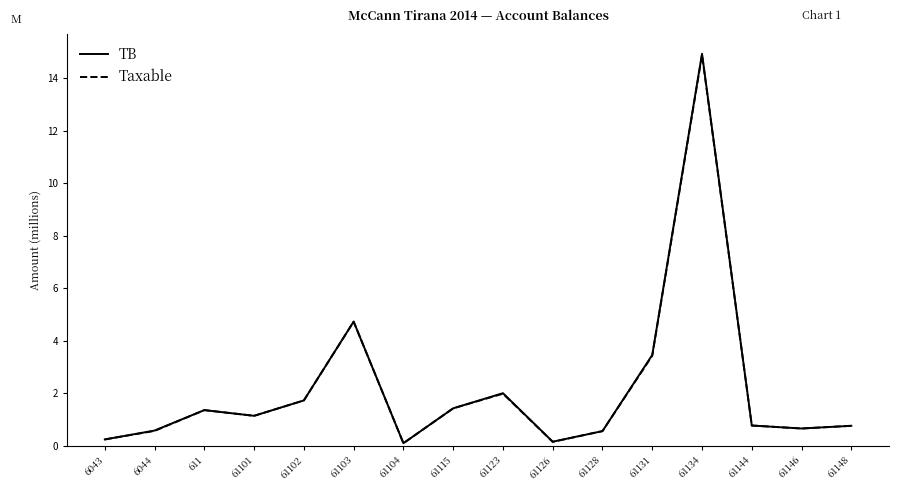

What is the difference between the maximum and minimum values in the Taxable series?

14.8